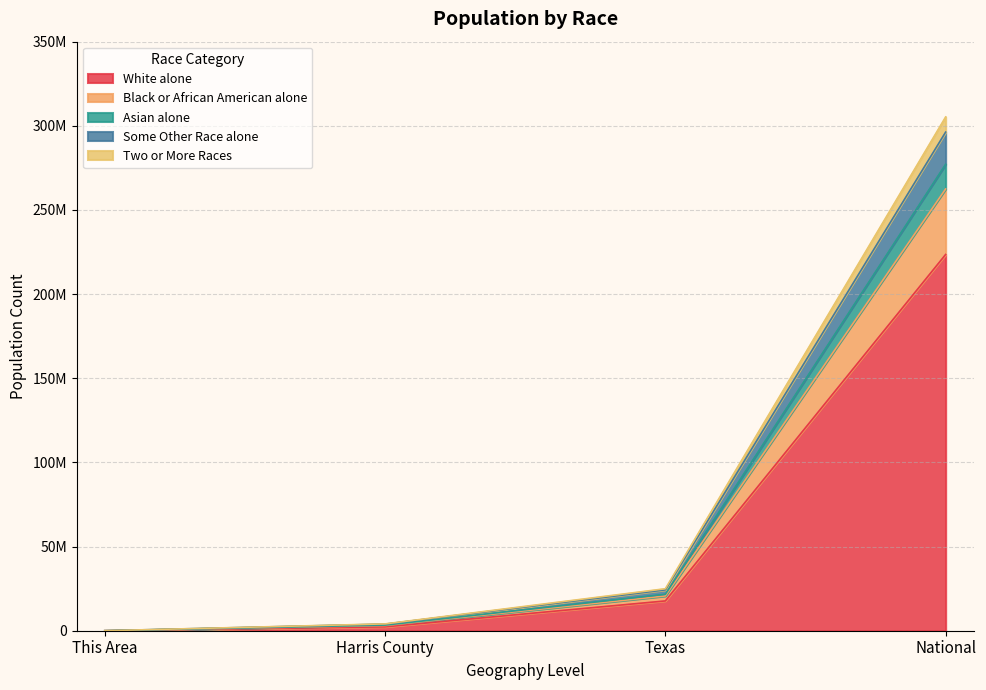

What are all the series names shown in the legend?

White alone, Black or African American alone, Asian alone, Some Other Race alone, Two or More Races